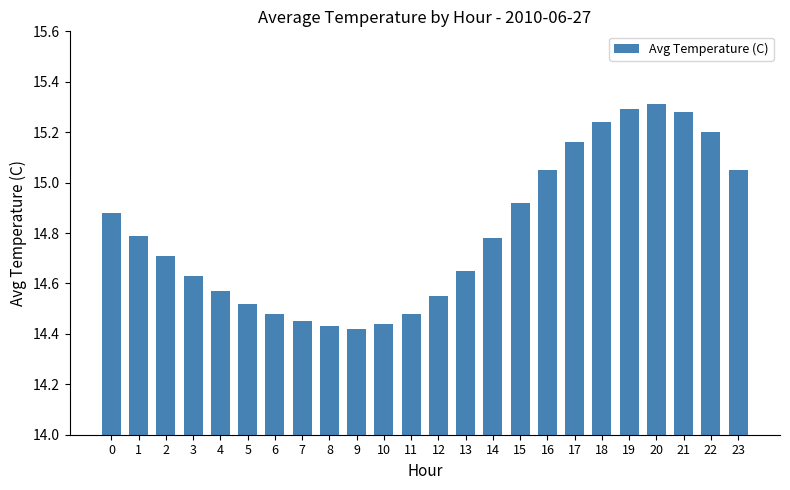

What is the sum of all values?

355.3